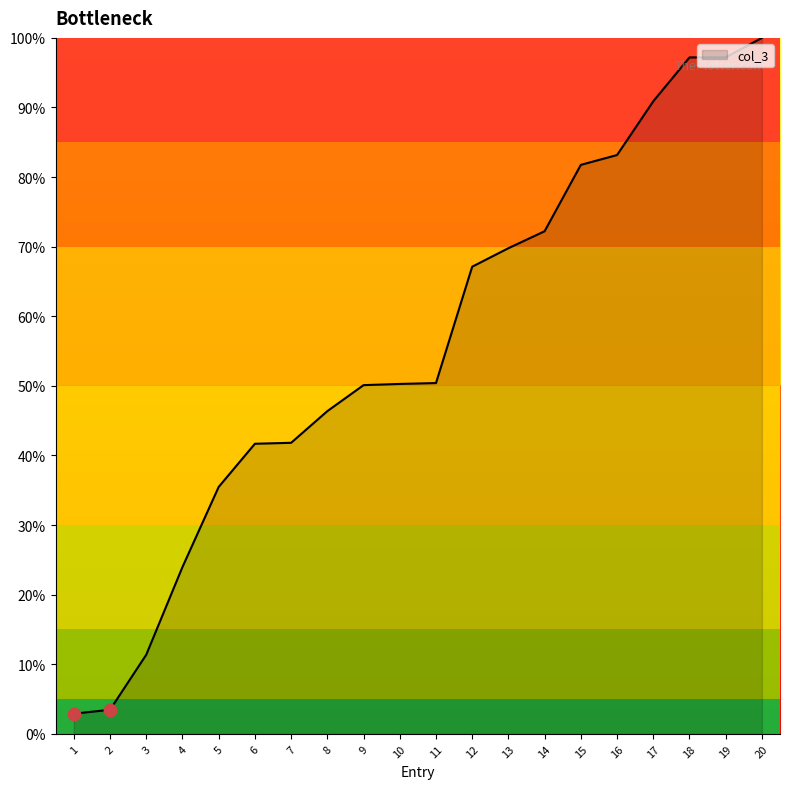

What is the ratio of the value at 17 to the value at 14?

1.3